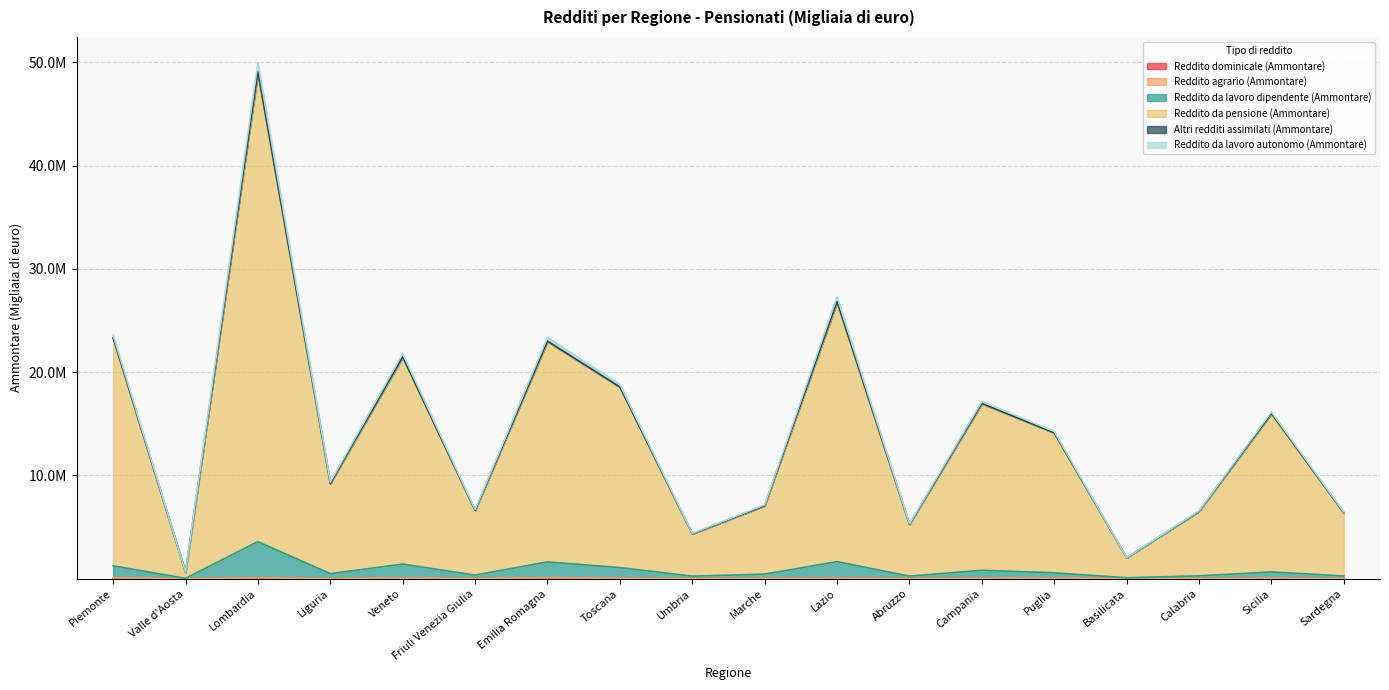

True or false: Reddito da pensione (Ammontare) and Reddito dominicale (Ammontare) intersect in this chart.

False